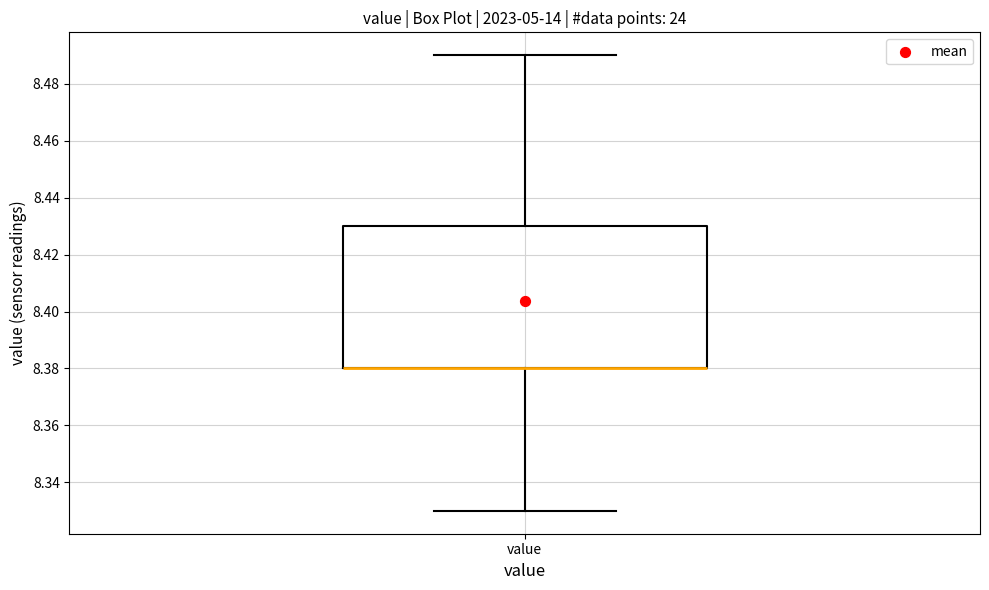

Read this box plot against the y-axis: the position of the median line, the range covered by the box, and the ends of both whiskers. The values are not printed on the chart, so give them approximately, as read against the axis.

median 8.38 (drawn on the box's lower edge), box 8.38 to 8.43, whiskers 8.33 to 8.49